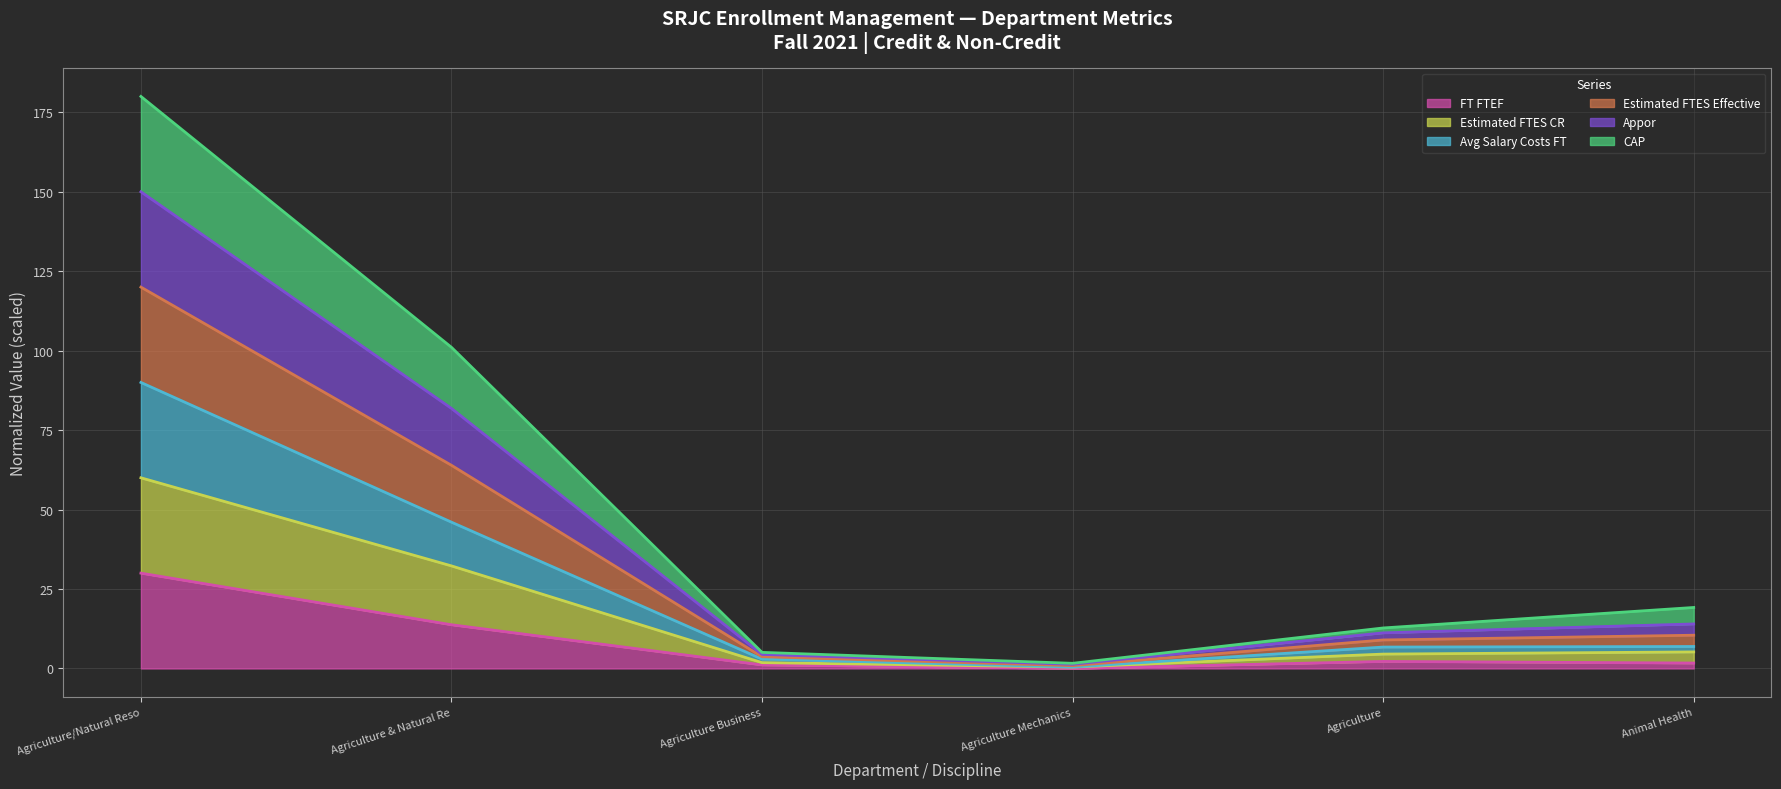

What is the label of the 4th point from the left?

Agriculture Mechanics